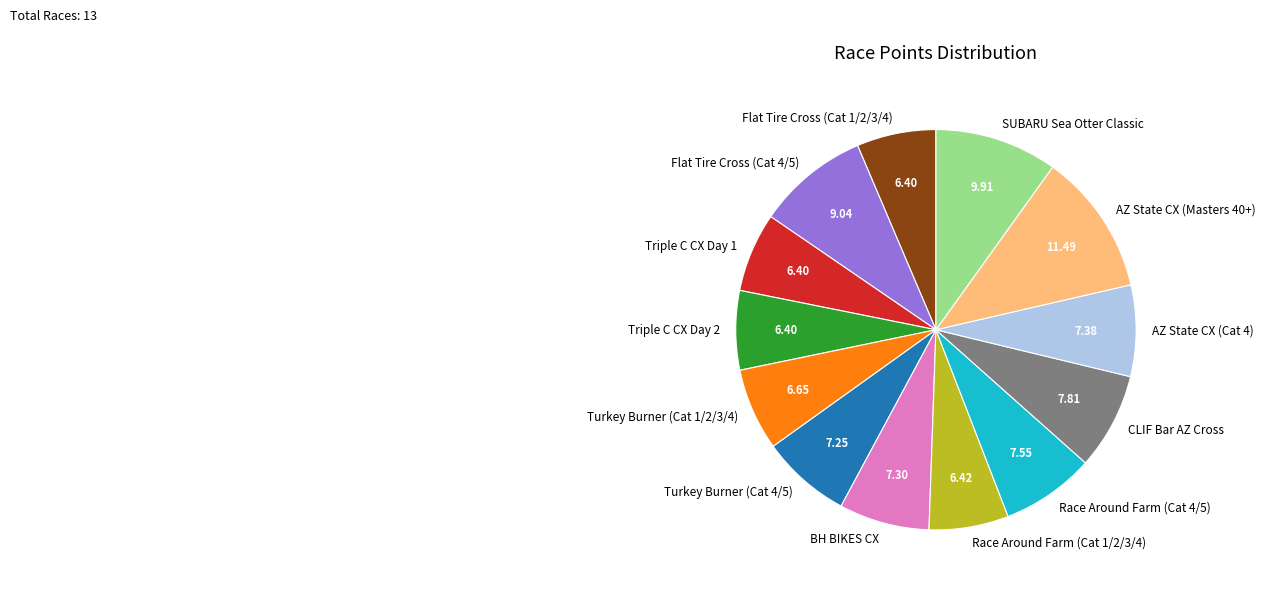

What is the ratio of the value at Triple C CX Day 1 to the value at Flat Tire Cross (Cat 4/5)?

0.7